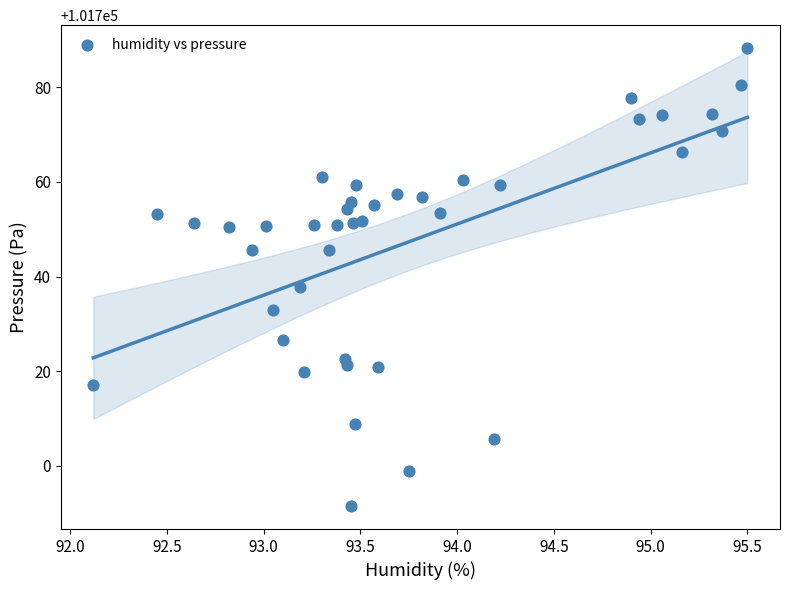

What is the range of X values (max minus min)?

3.4